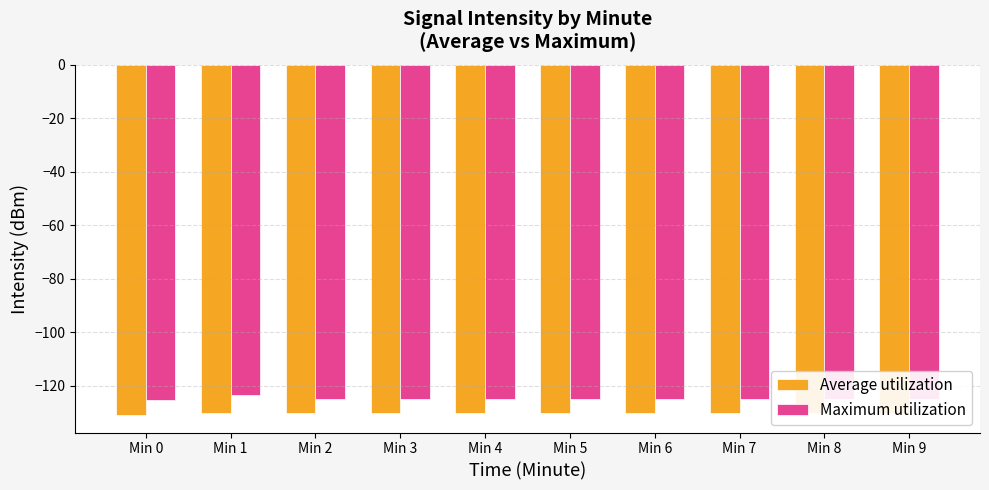

List the series in order of their overall mean, lowest first.

Average utilization, Maximum utilization